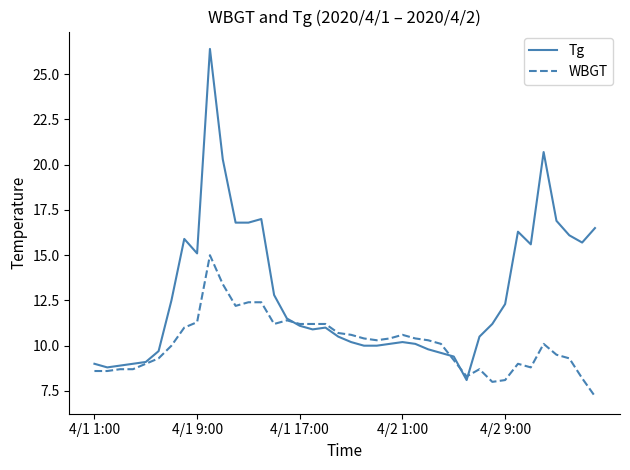

How many series are shown in this chart?

2